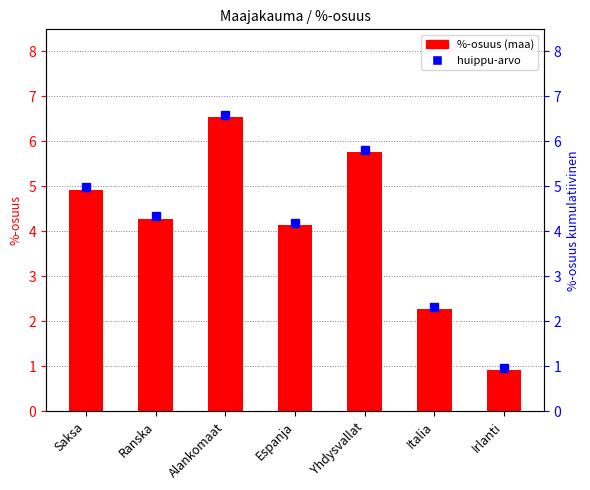

Reading right to left, list all the values displayed in this chart.

0.9	2.3	5.8	4.1	6.5	4.3	4.9